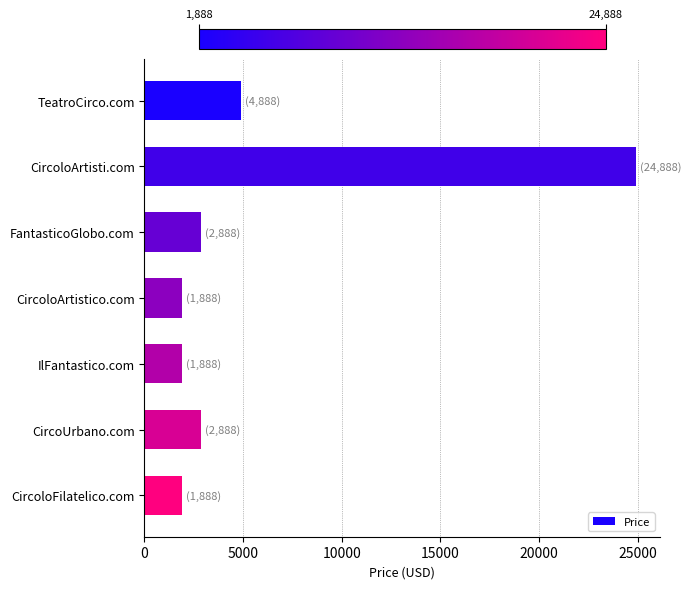

Which has a higher value, CircoloArtisti.com or CircoUrbano.com?

CircoloArtisti.com